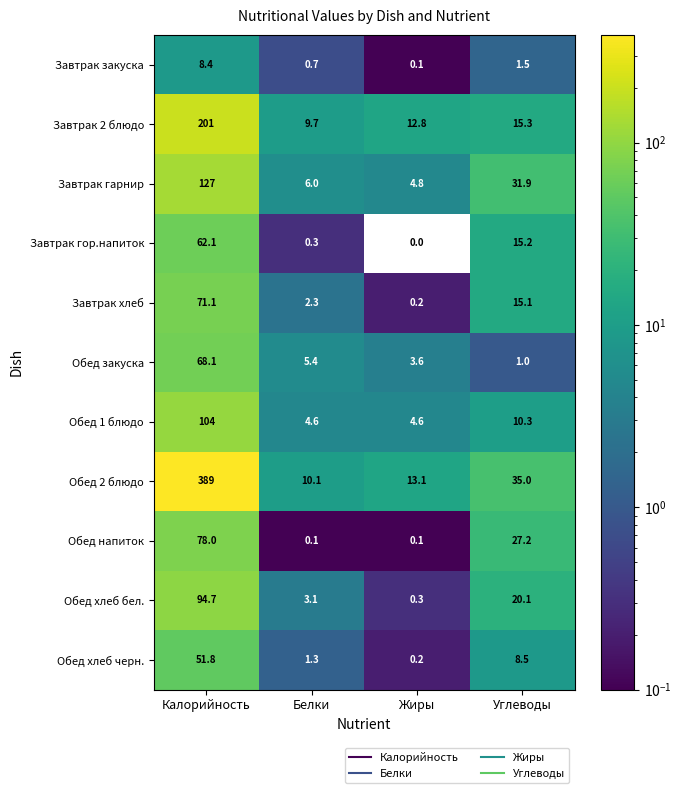

Is it true that Обед закуска equals 2.2 at Жиры?

False